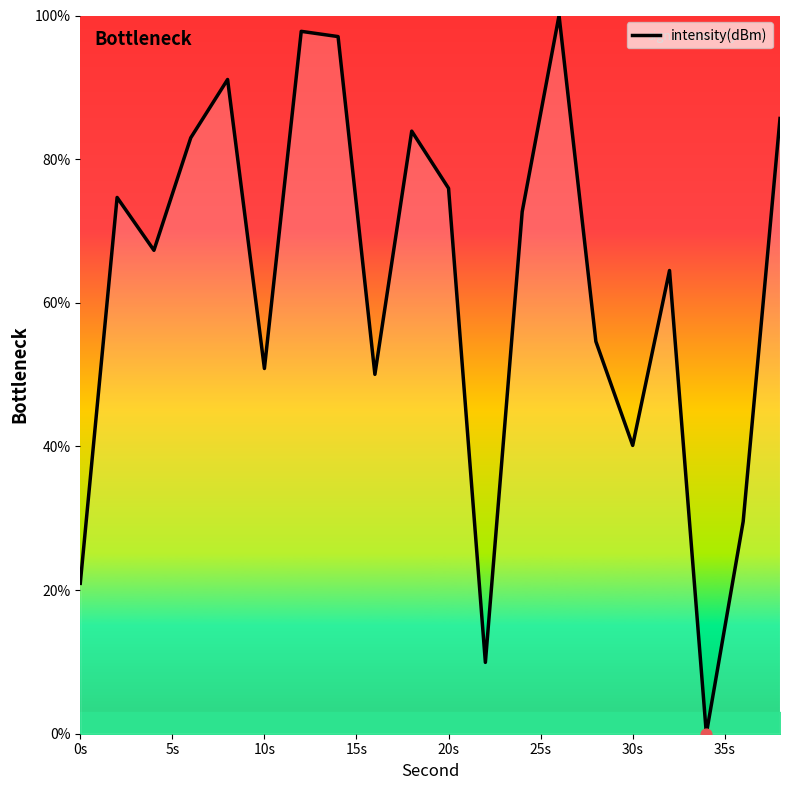

What is the greatest value displayed?

100.0